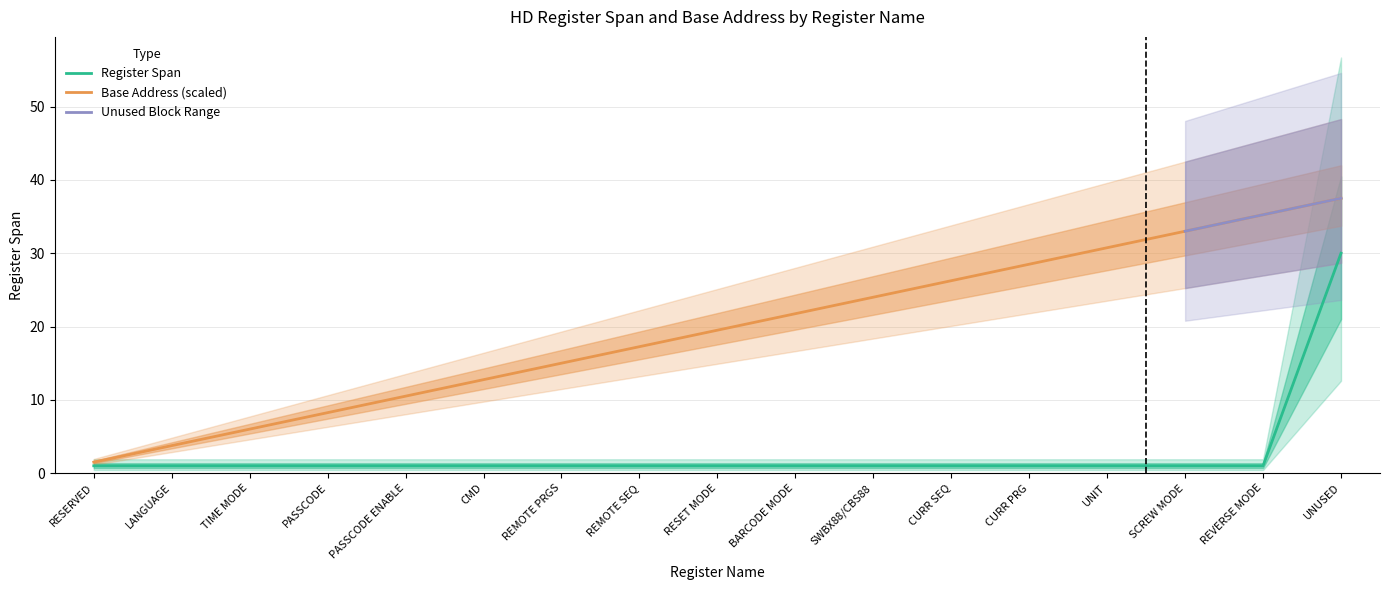

What is the label of the 6th point from the right?

CURR SEQ